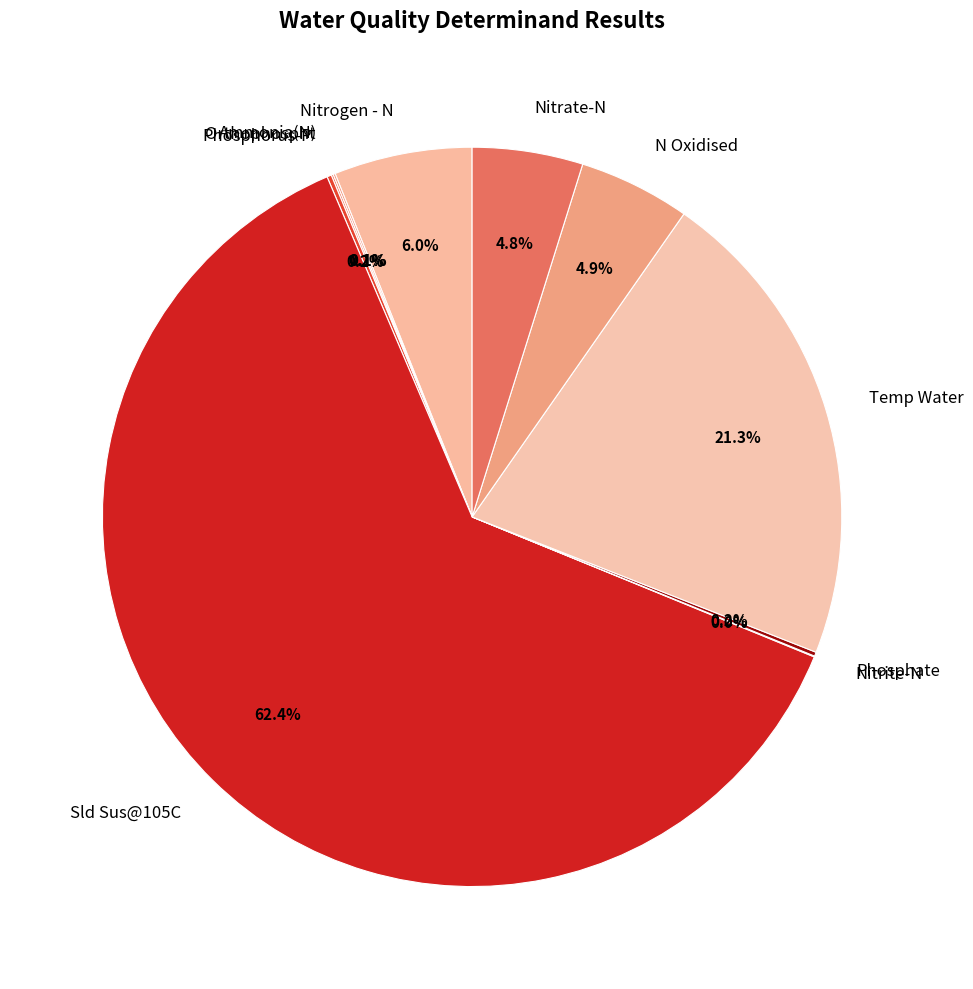

To the nearest percent, what is the difference between the largest and smallest slice percentages?

62%